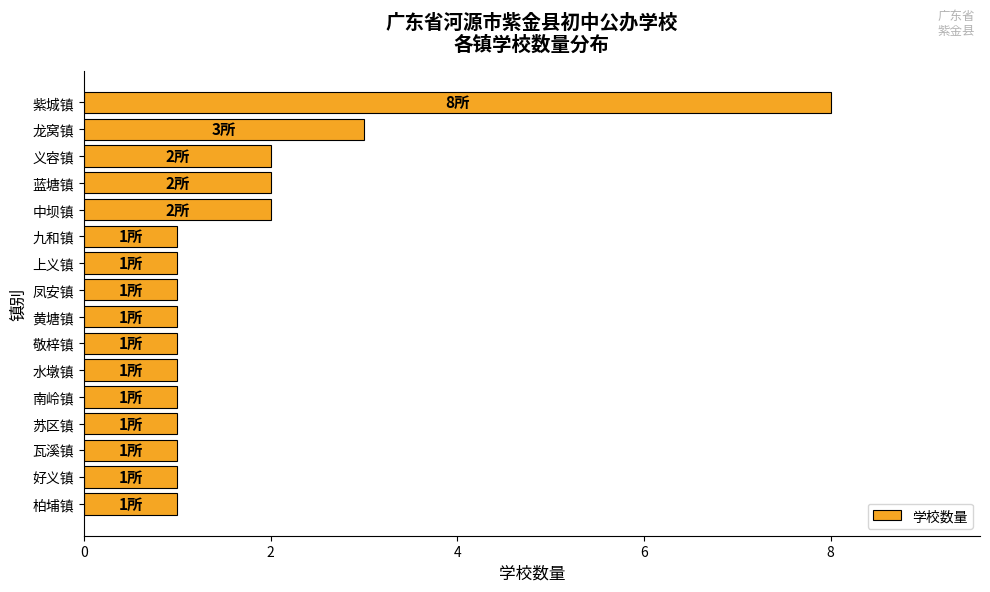

Reading top to bottom, what are all the values shown in this chart?

紫城镇=8	龙窝镇=3	义容镇=2	蓝塘镇=2	中坝镇=2	九和镇=1	上义镇=1	凤安镇=1	黄塘镇=1	敬梓镇=1	水墩镇=1	南岭镇=1	苏区镇=1	瓦溪镇=1	好义镇=1	柏埔镇=1